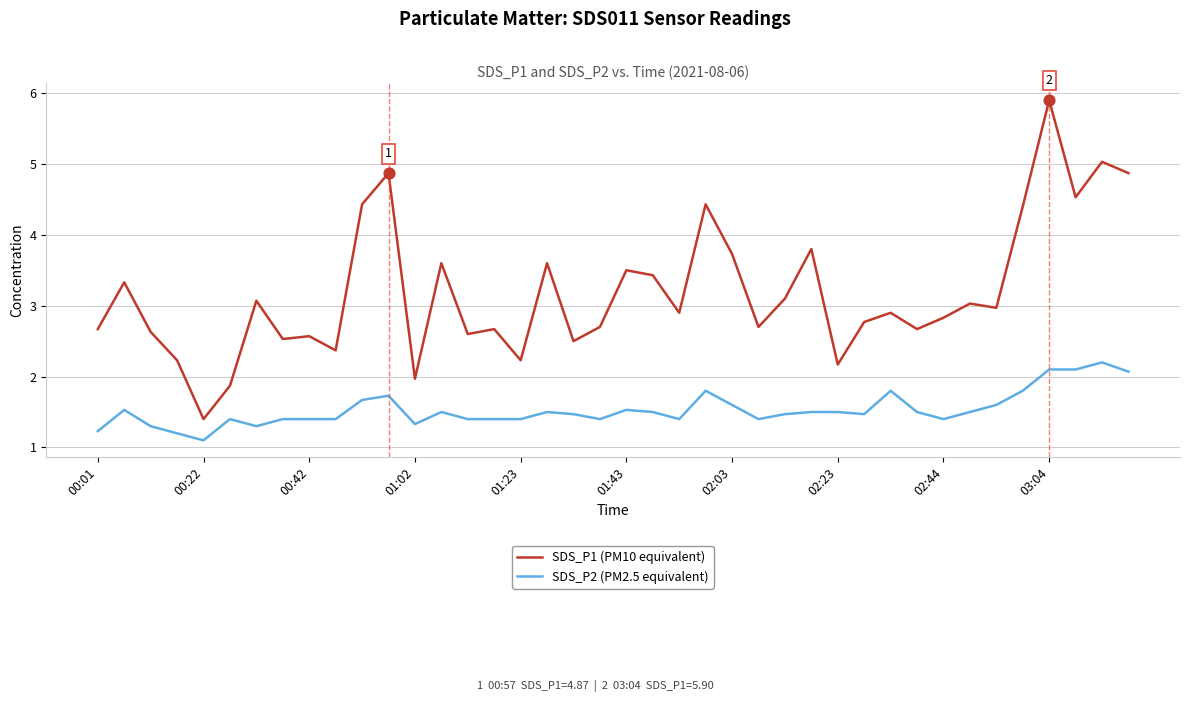

What are all the series names shown in the legend?

SDS_P1 (PM10 equivalent), SDS_P2 (PM2.5 equivalent)